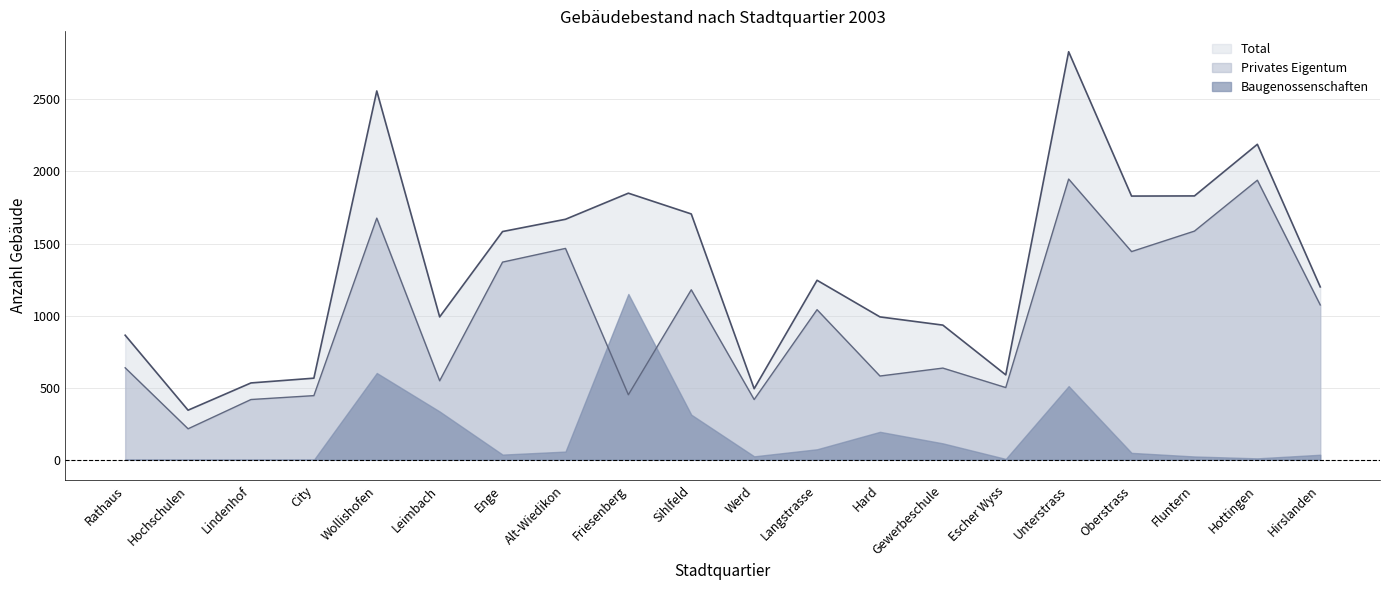

What is the difference between the second highest and second lowest values in the Privates Eigentum series?

1521